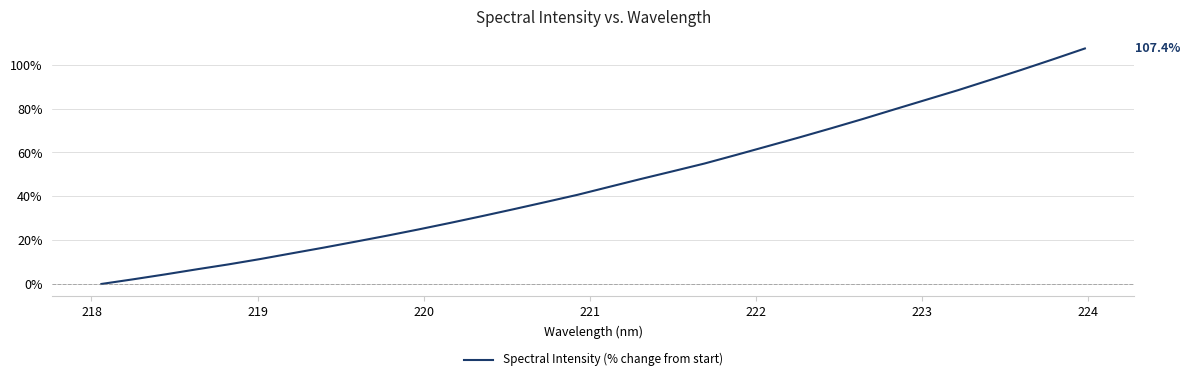

True or false: there are more than 2 points higher than both neighbors.

False